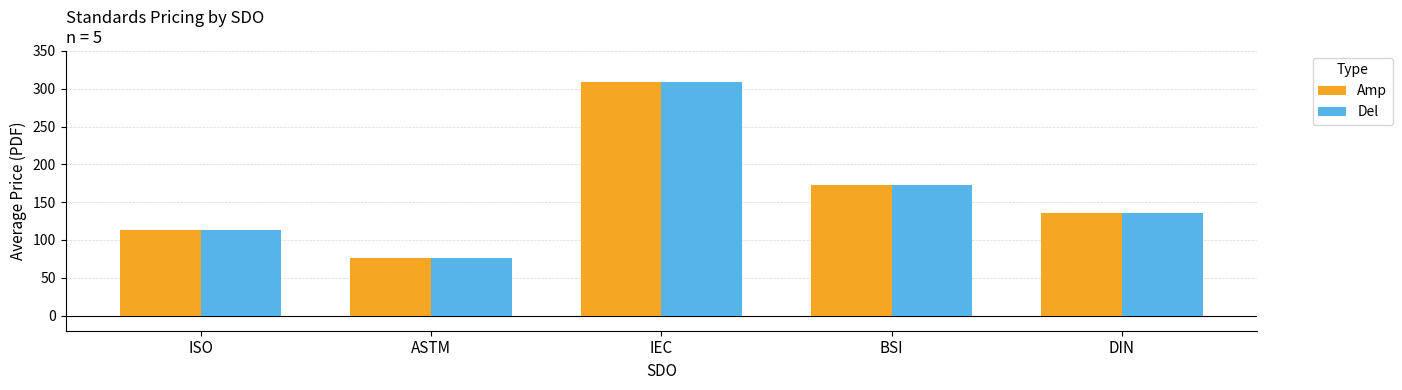

At how many categories does at least one series exceed 190?

1